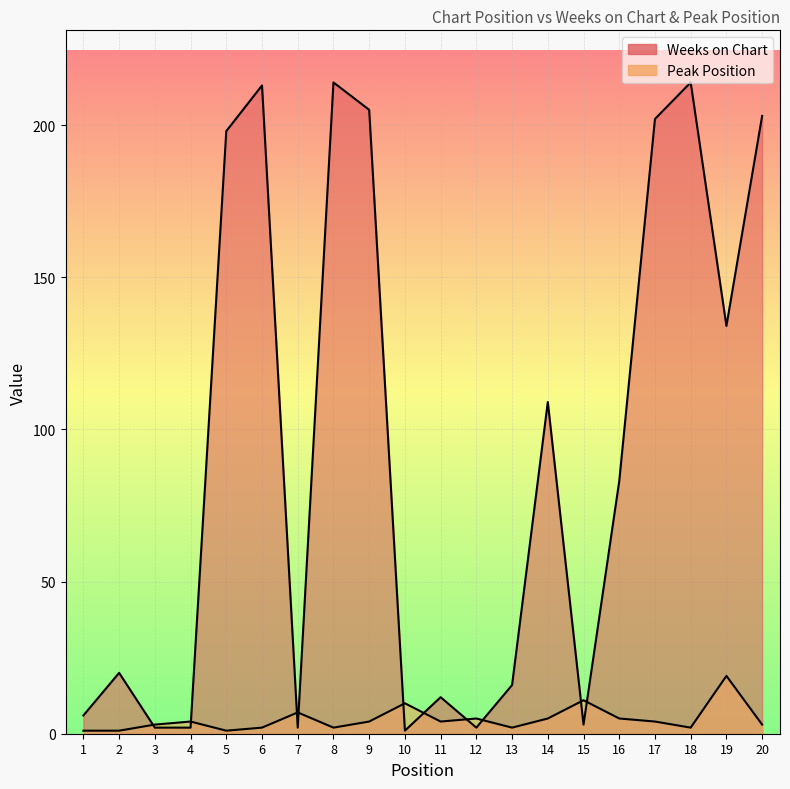

The Peak Position series shows 2 at 8. True or false?

True